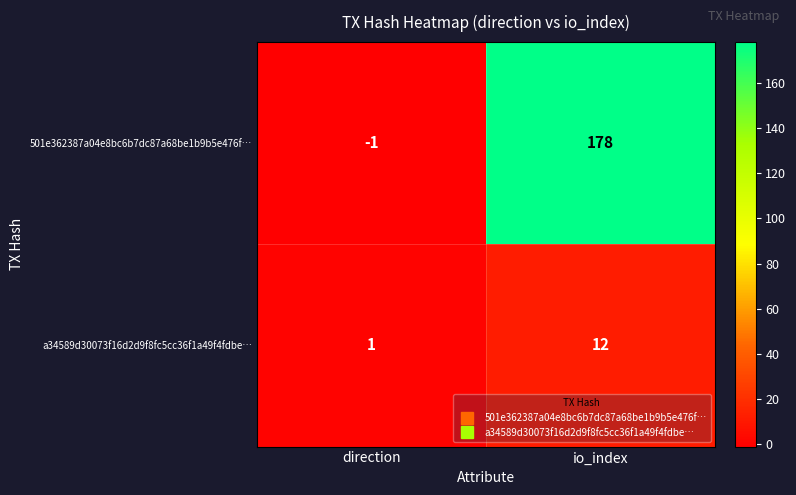

What is the greatest value displayed?

178